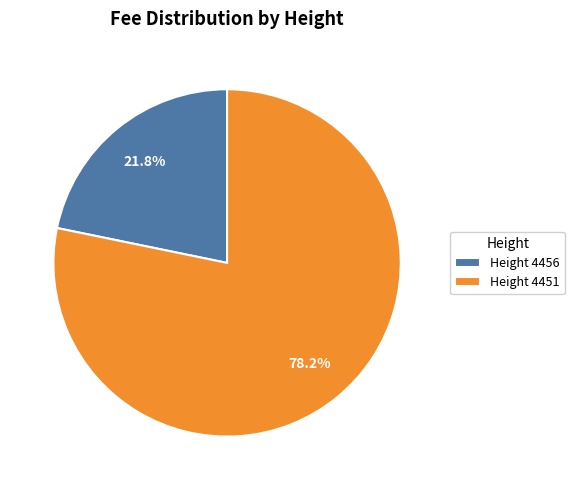

Which category accounts for the majority?

Height 4451